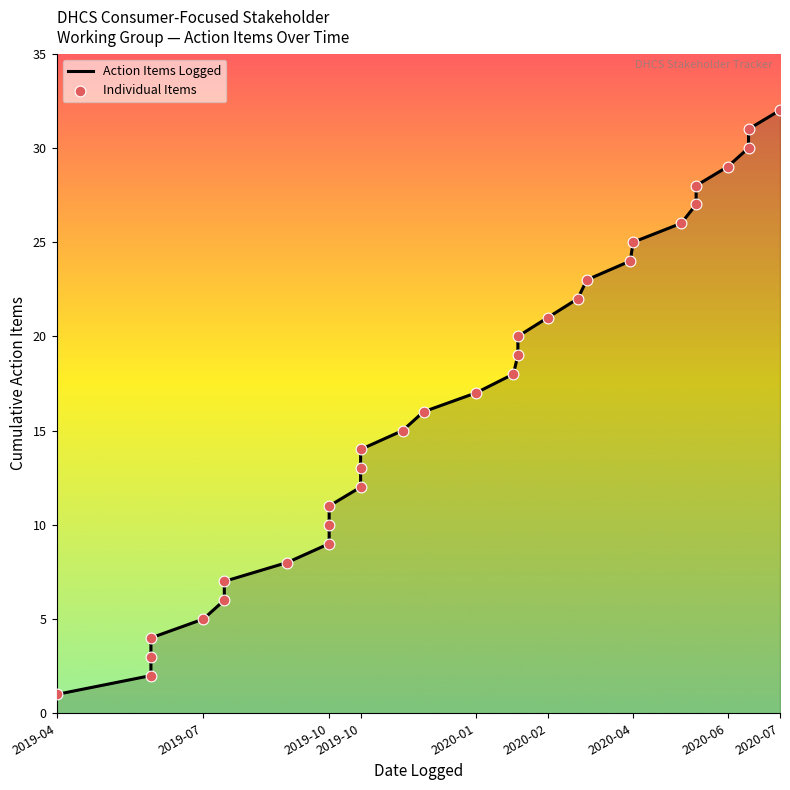

Which series has the largest total across all categories?

Action Items Logged